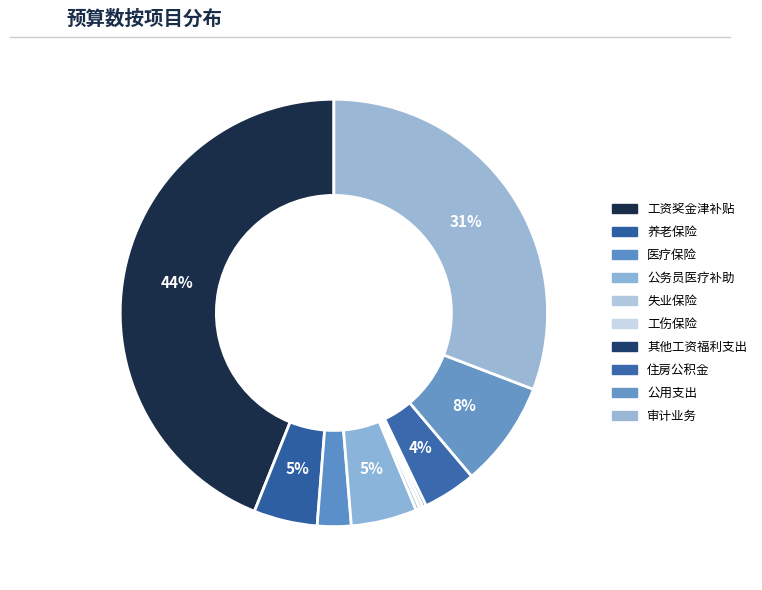

What is the ratio of the value at 住房公积金 to the value at 失业保险?

13.5